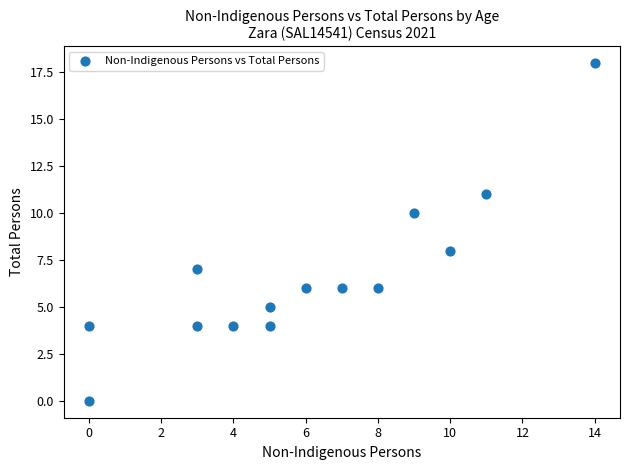

What is the range of Y values (max minus min)?

18